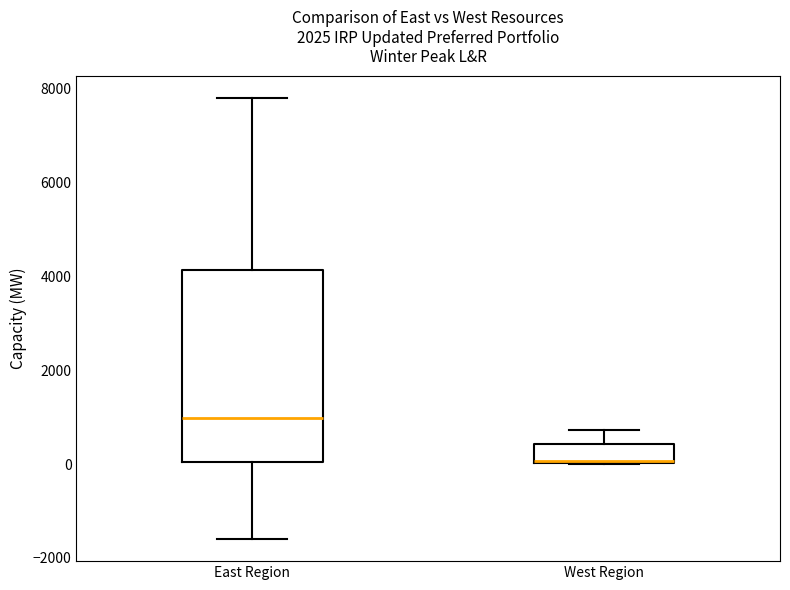

Reading left to right, transcribe this box plot: for each box, give where its median line is, the range the box spans, and where its two whiskers end, as read against the y-axis. The values are not printed on the chart, so give them approximately, as read against the axis.

East Region: median 1000, box 0 to 4200, whiskers -1600 to 7800
West Region: median 0 (drawn on the box's lower edge), box 0 to 400, whiskers 0 to 800